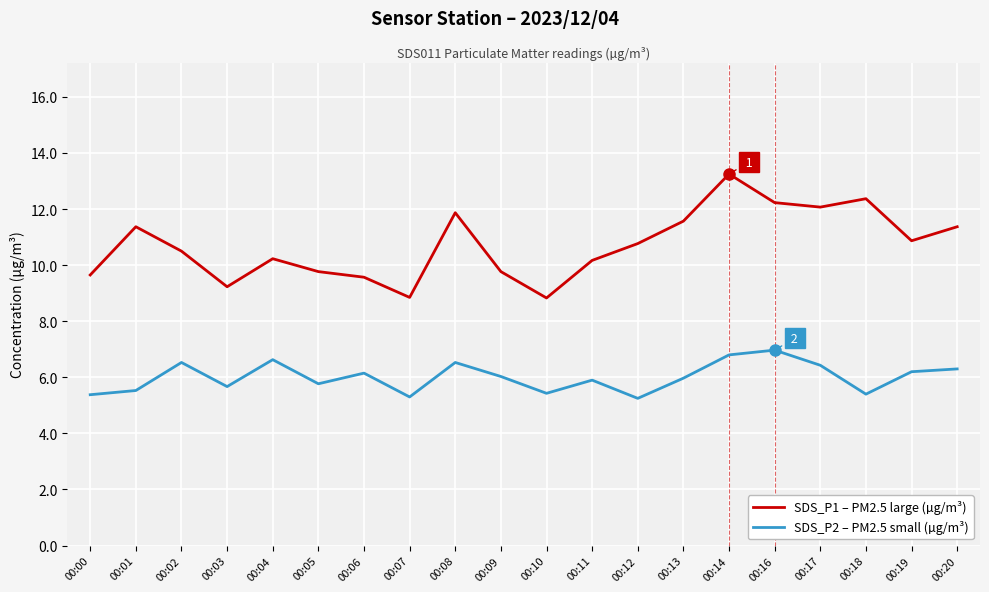

Which label corresponds to the largest value in the chart?

00:14